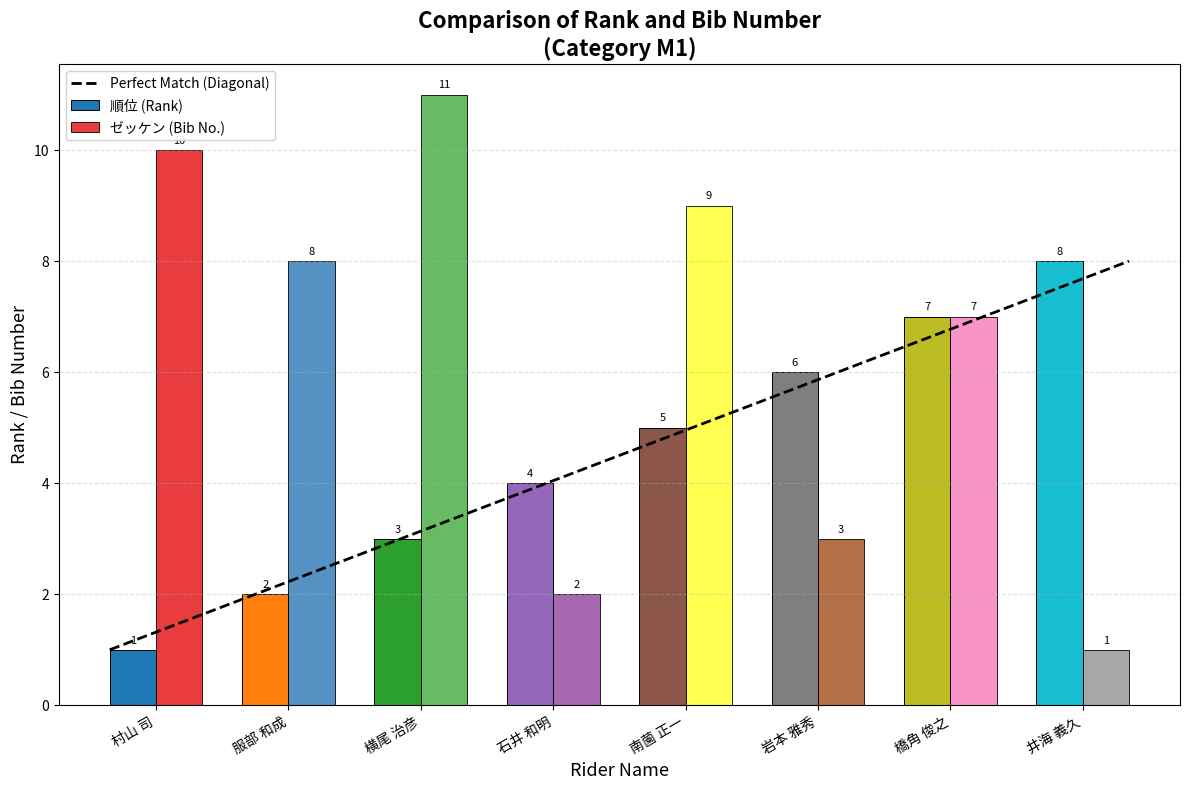

Reading left to right, extract all data points from this chart.

順位 (Rank): 村山 司=1	服部 和成=2	横尾 治彦=3	石井 和明=4	南薗 正一=5	岩本 雅秀=6	橋角 俊之=7	井海 義久=8
ゼッケン (Bib No.): 村山 司=10	服部 和成=8	横尾 治彦=11	石井 和明=2	南薗 正一=9	岩本 雅秀=3	橋角 俊之=7	井海 義久=1